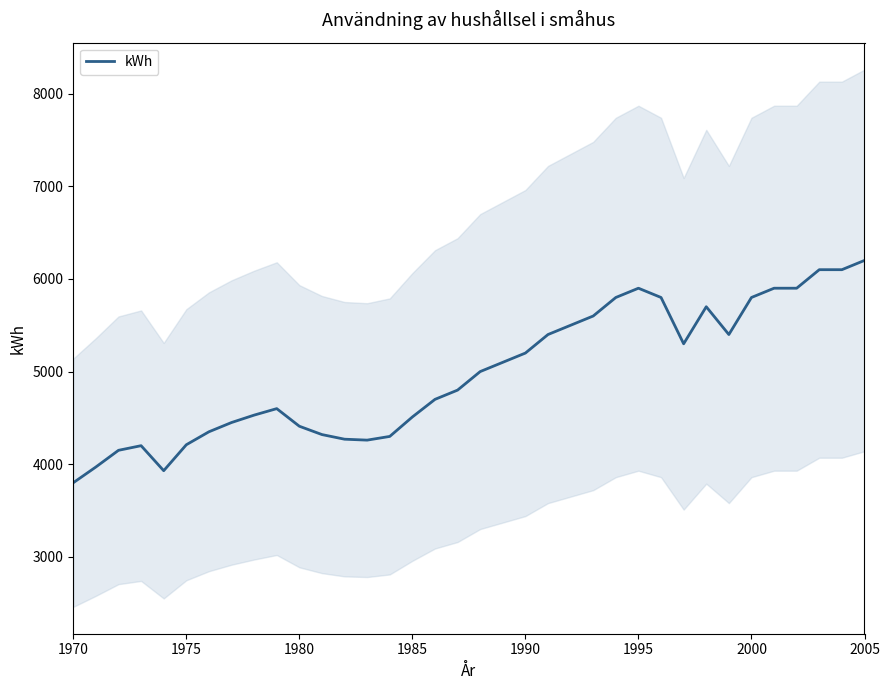

What is the value of the 22nd point from the left?

5400